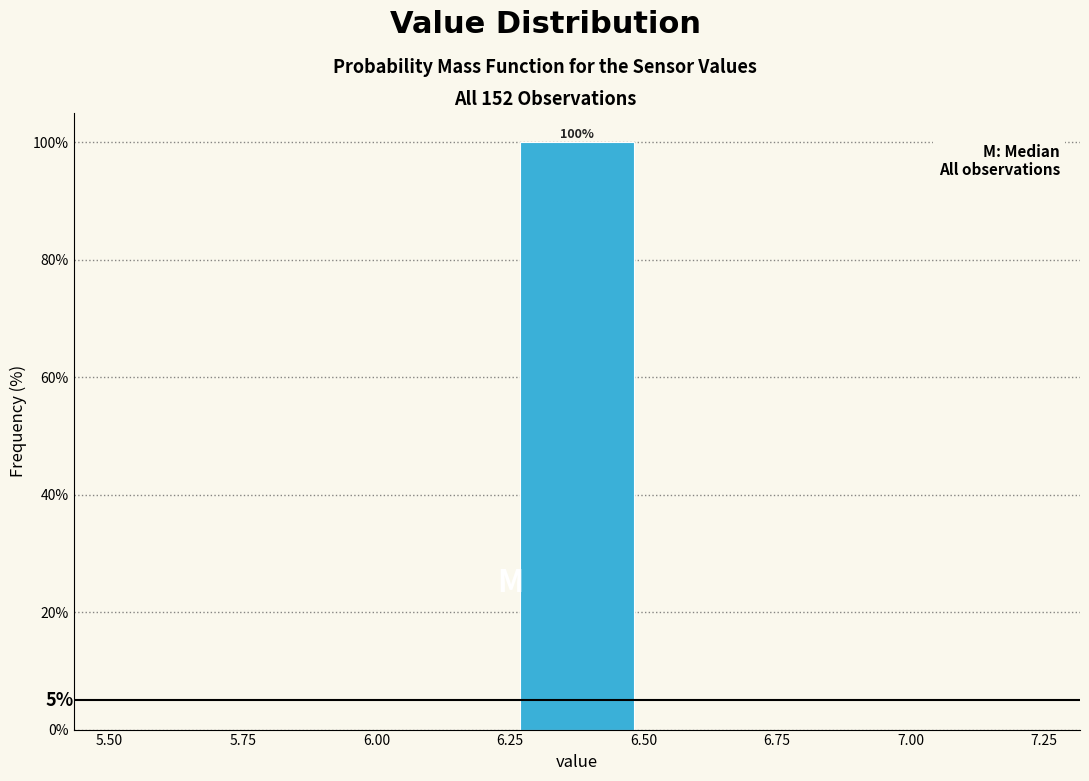

Over which range of the x-axis is the bar tallest?

6.25 to 6.50